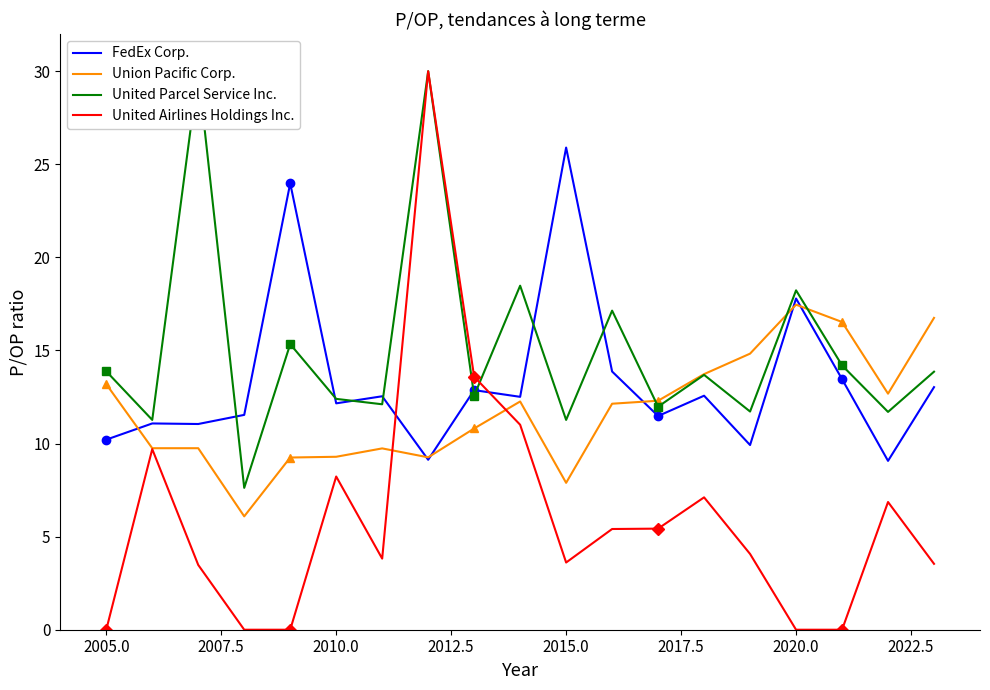

Is the value of Union Pacific Corp. at 2020.0 greater than the value of United Airlines Holdings Inc. at 2010.0?

Yes